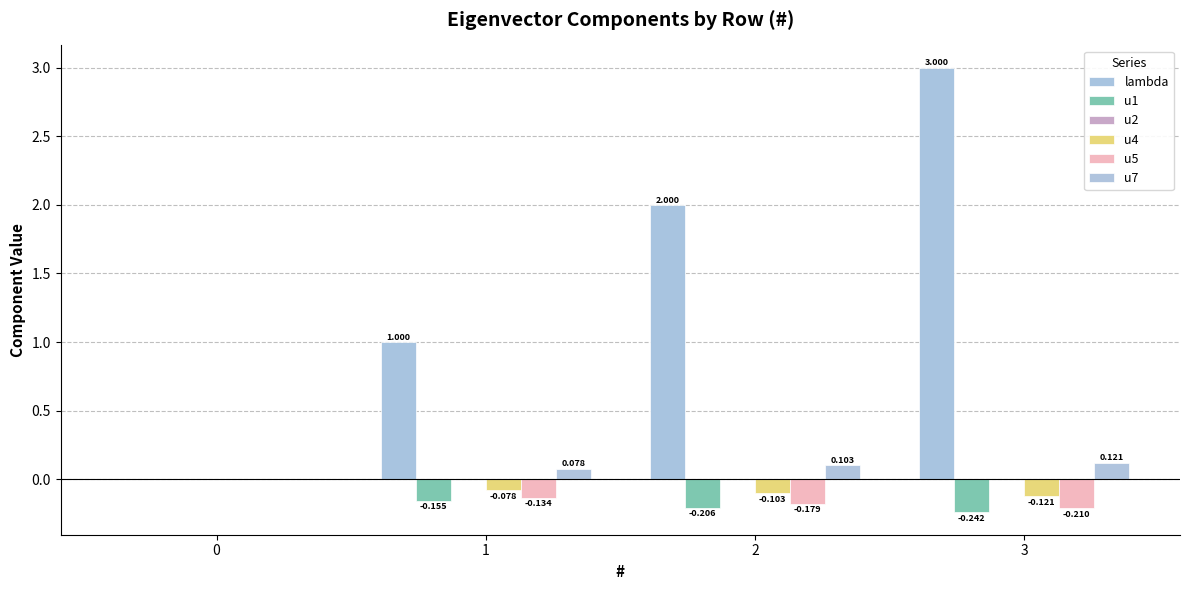

Count the u5 values in the range 0 to 1.

1